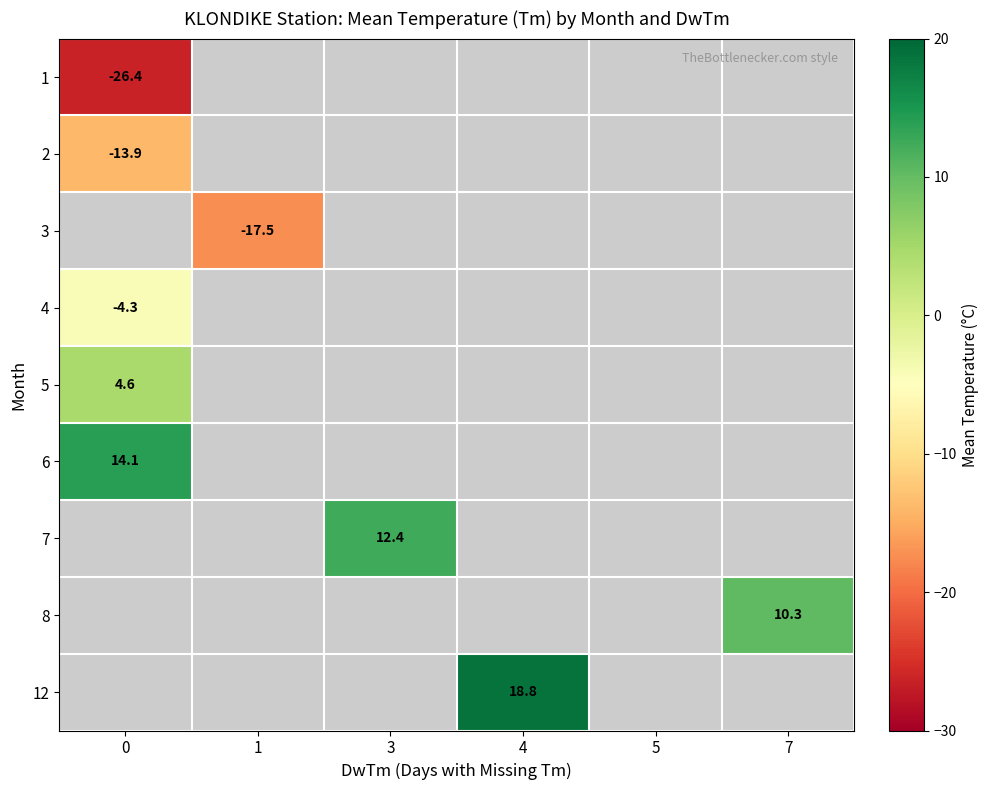

At how many categories does at least one series exceed -18?

5